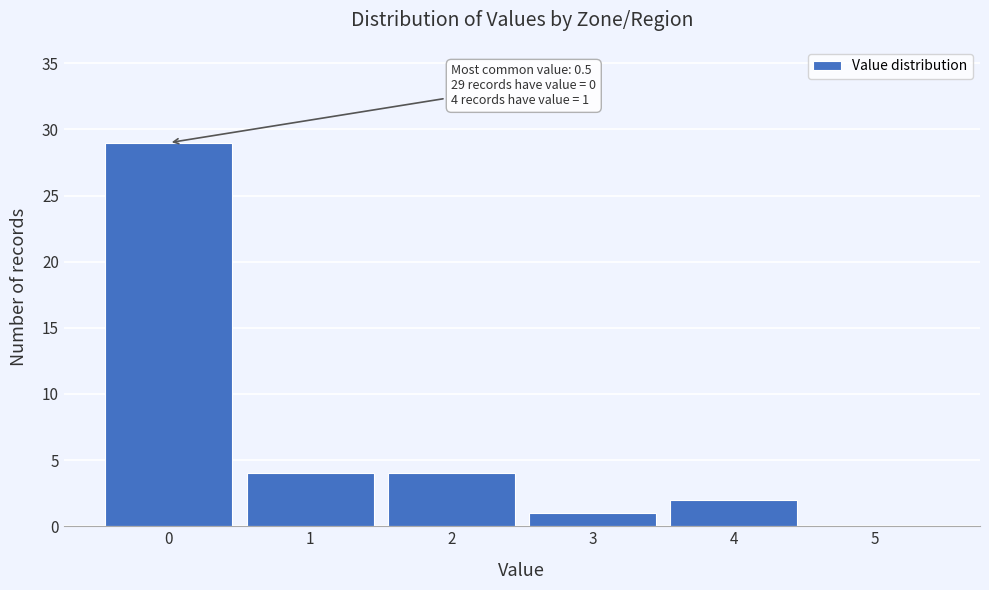

Reading left to right, list all the values displayed in this chart.

0=29	1=4	2=4	3=1	4=2	5=0